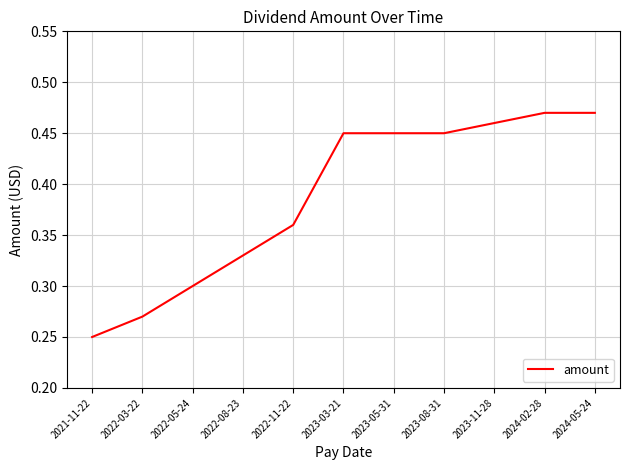

Where is the data nearest to the value 0?

2021-11-22